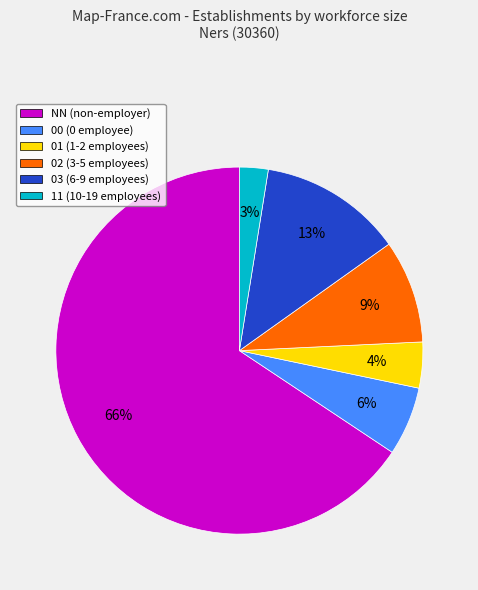

Count the number of slices in the pie.

6